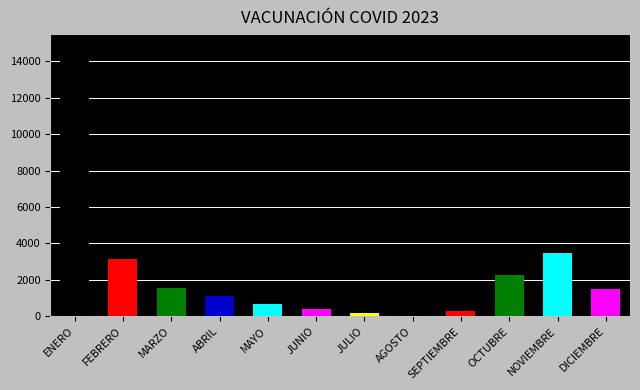

Count the number of data series in this chart.

1